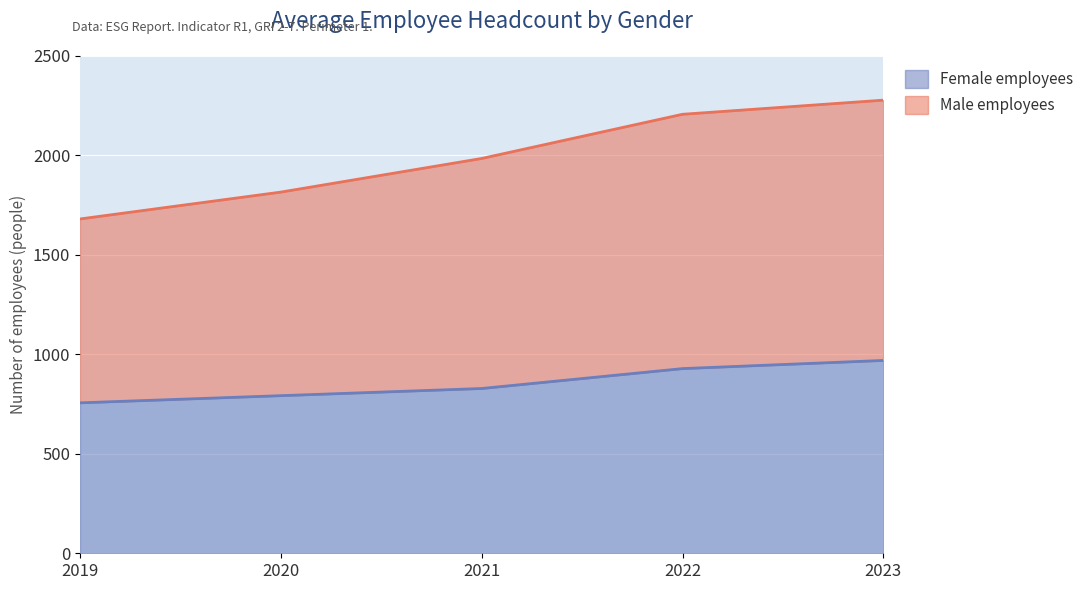

The Male employees series shows 1152 at 2020. True or false?

False